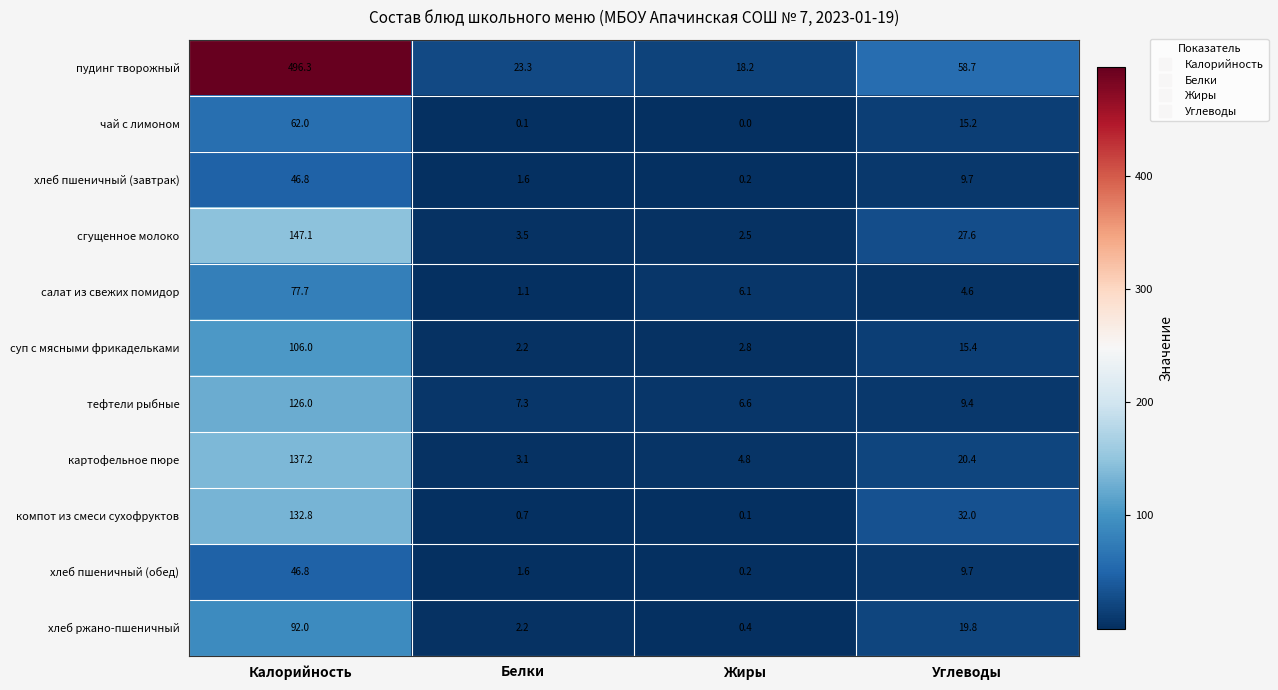

What is the difference between the highest and lowest values at Углеводы?

54.1